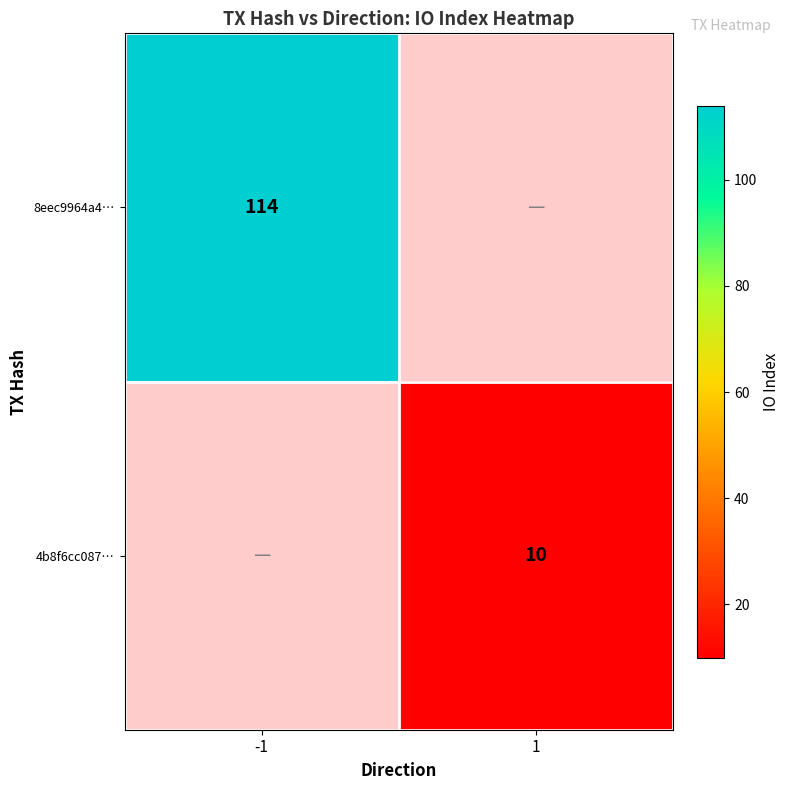

Which has a higher value, 1 or -1?

-1